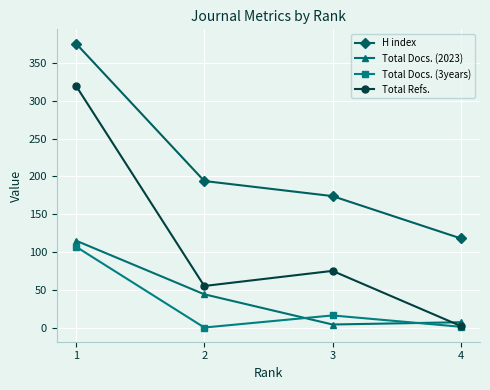

At which label is Total Docs. (2023) closest to 59?

2